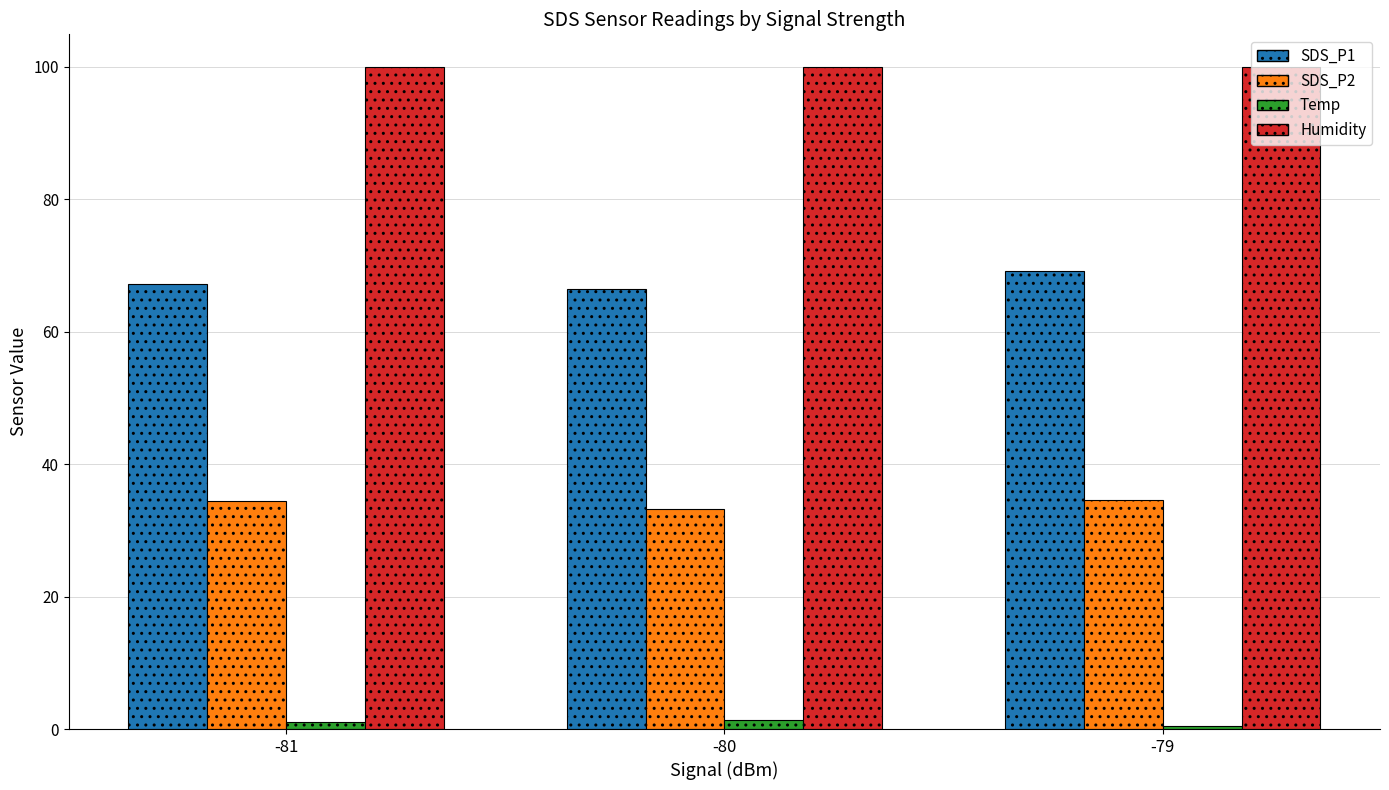

List the series in order of their overall mean, highest first.

Humidity, SDS_P1, SDS_P2, Temp